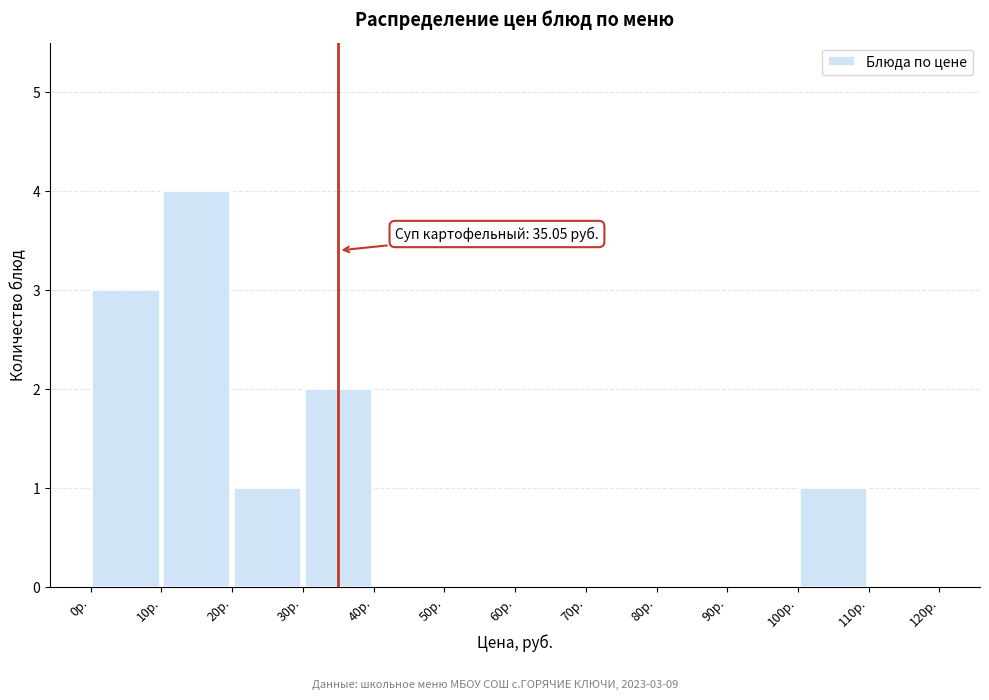

Over which range of the x-axis is the bar tallest?

10 to 20